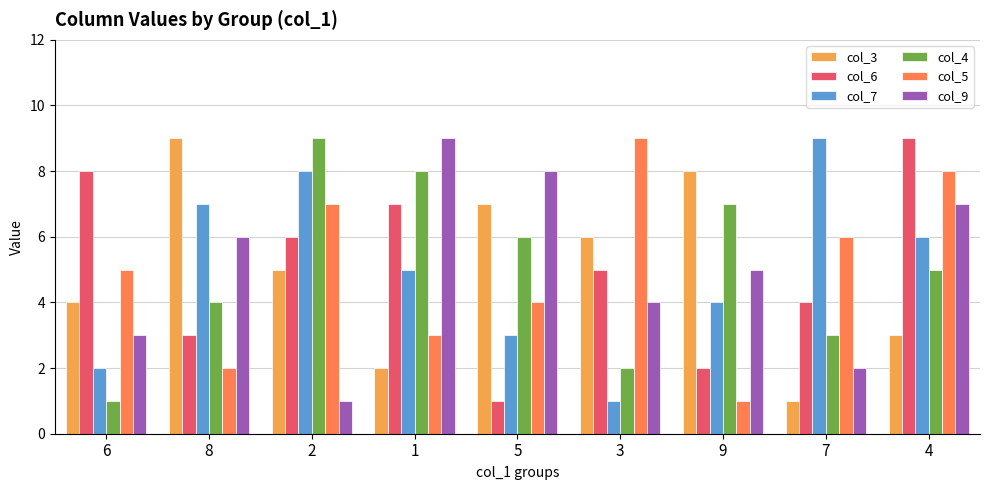

How many data points in col_4 are less than 5?

4